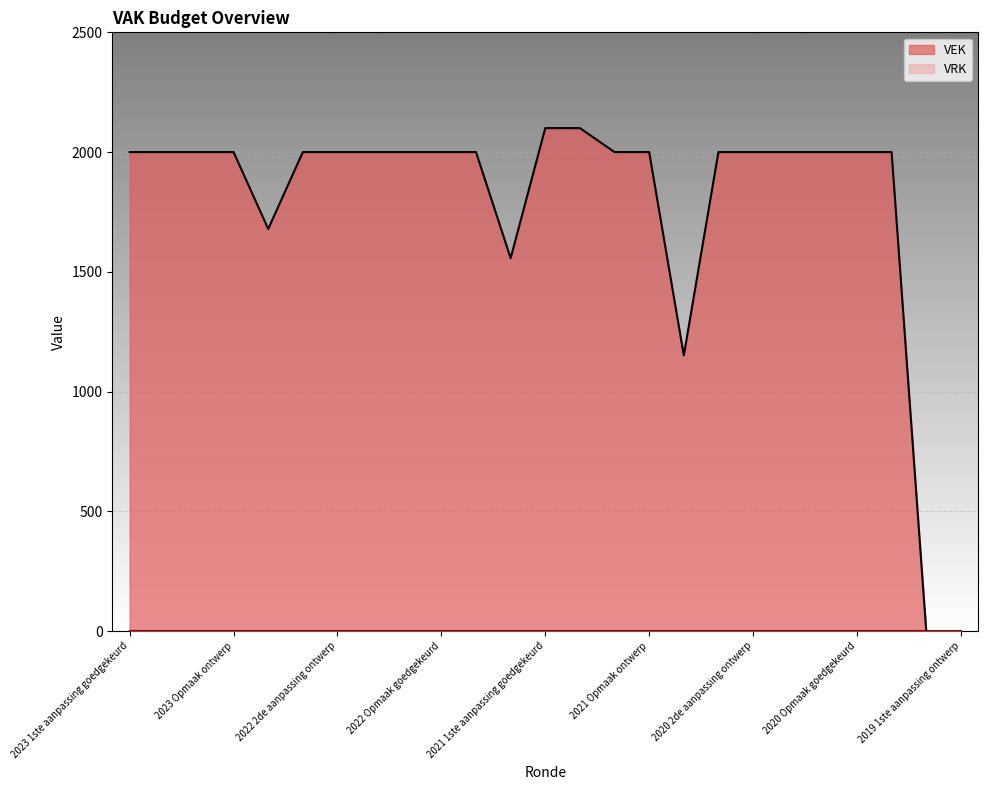

List the labels in order of value, largest first.

2021 1ste aanpassing goedgekeurd, 2021 1ste aanpassing ontwerp, 2023 1ste aanpassing goedgekeurd, 2023 1ste aanpassing ontwerp, 2023 Opmaak goedgekeurd, 2023 Opmaak ontwerp, 2022 2de aanpassing goedgekeurd, 2022 2de aanpassing ontwerp, 2022 1ste aanpassing goedgekeurd, 2022 1ste aanpassing ontwerp, 2022 Opmaak goedgekeurd, 2022 Opmaak ontwerp, 2021 Opmaak goedgekeurd, 2021 Opmaak ontwerp, 2020 2de aanpassing goedgekeurd, 2020 2de aanpassing ontwerp, 2020 1ste aanpassing goedgekeurd, 2020 1ste aanpassing ontwerp, 2020 Opmaak goedgekeurd, 2020 Opmaak ontwerp, 2022 uitvoering, 2021 uitvoering, 2020 uitvoering, 2019 1ste aanpassing goedgekeurd, 2019 1ste aanpassing ontwerp